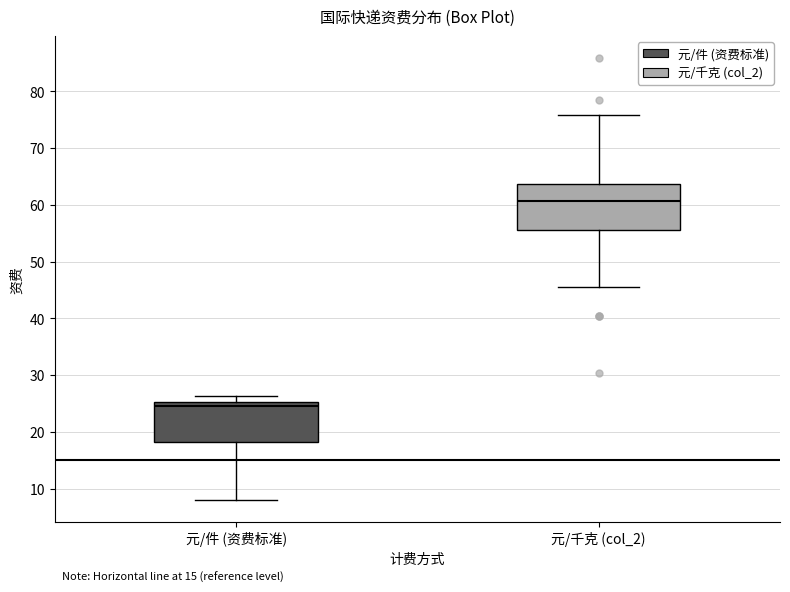

Reading left to right, transcribe this box plot: for each box, give where its median line is, the range the box spans, and where its two whiskers end, as read against the y-axis. The values are not printed on the chart, so give them approximately, as read against the axis.

元/件 (资费标准): median 25 (just below the box's upper edge), box 18 to 25, whiskers 8 to 26
元/千克 (col_2): median 61, box 56 to 64, whiskers 45 to 76